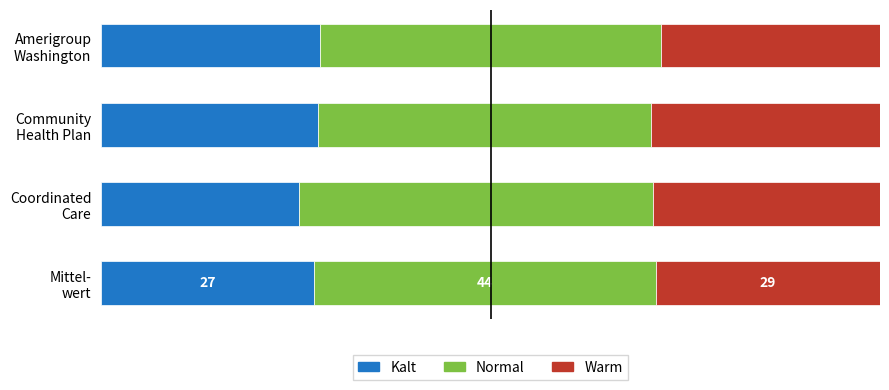

What are all the series names shown in the legend?

Kalt, Normal, Warm